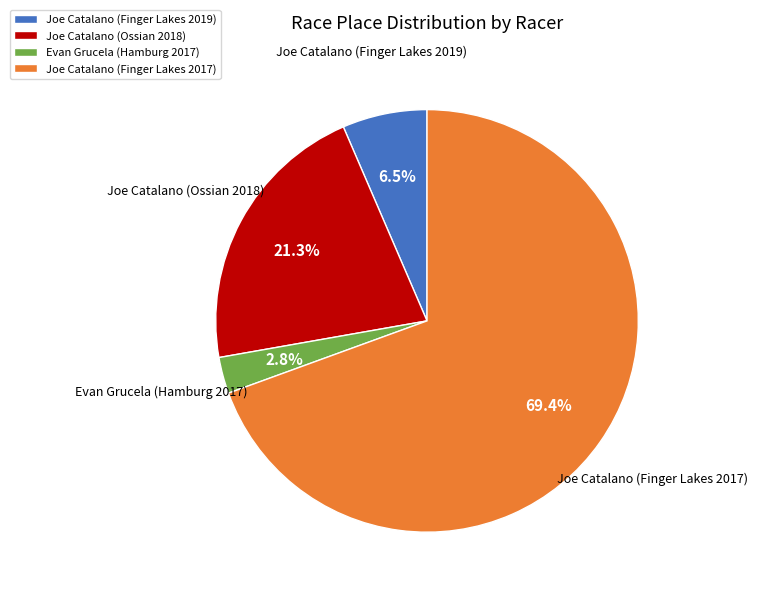

Which category accounts for the majority?

Joe Catalano (Finger Lakes 2017)